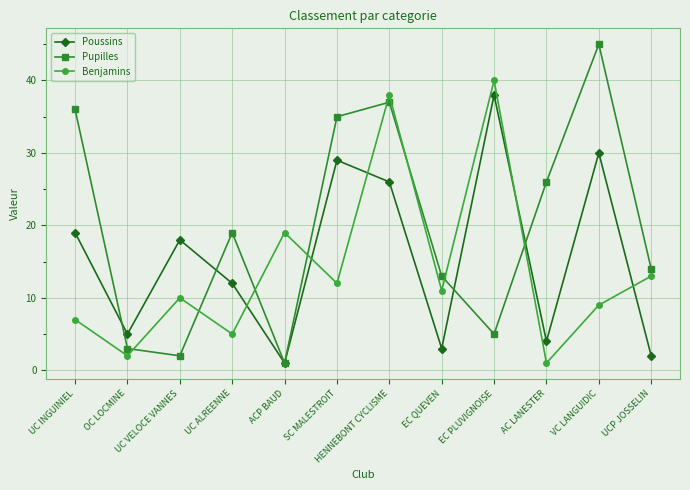

Is it true that Pupilles equals 4 at UCP JOSSELIN?

False